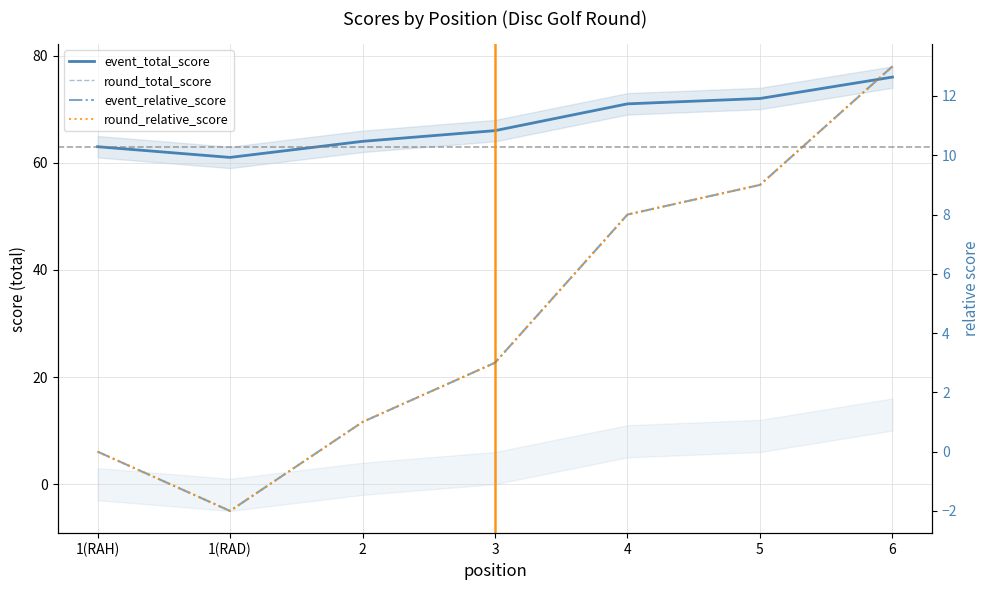

Between 1(RAH) and 2, which is larger?

2